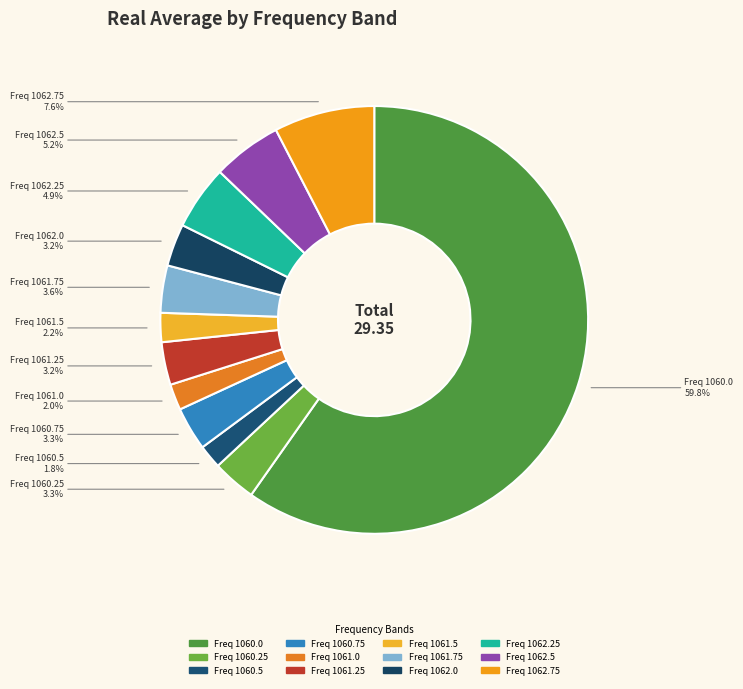

How many segments does this pie chart have?

12